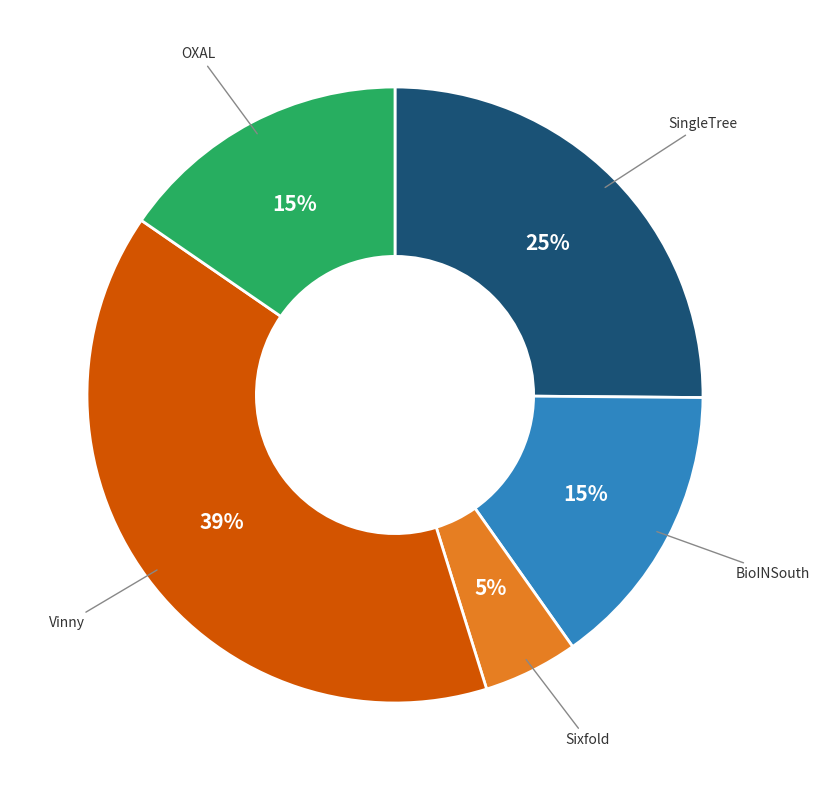

Is there any slice that represents more than half of the pie?

No